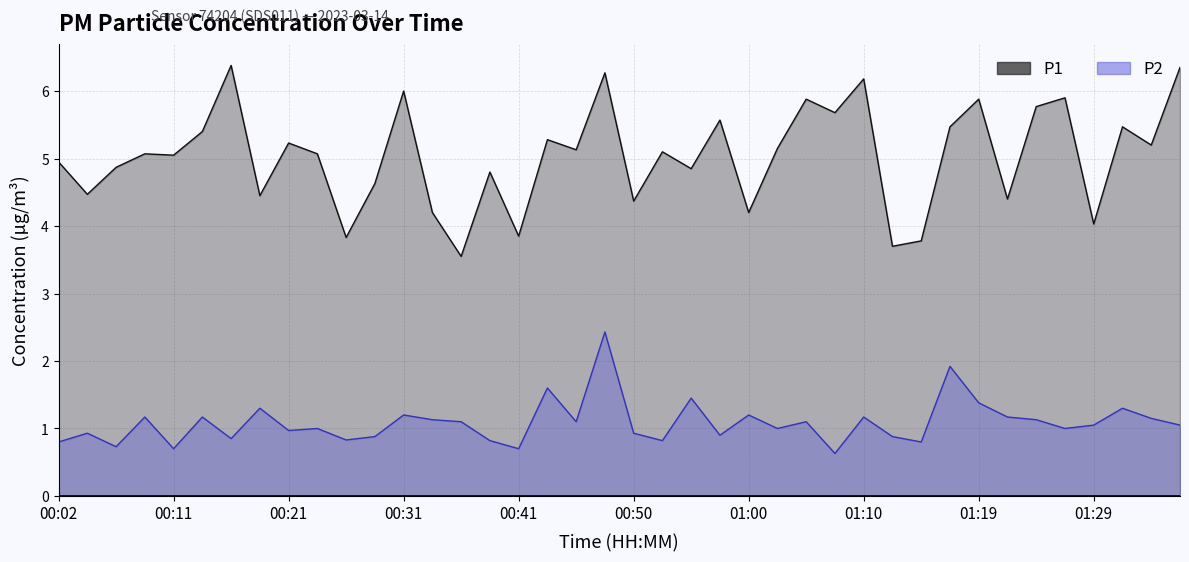

Which has a higher value, 00:06 or 00:43?

00:43